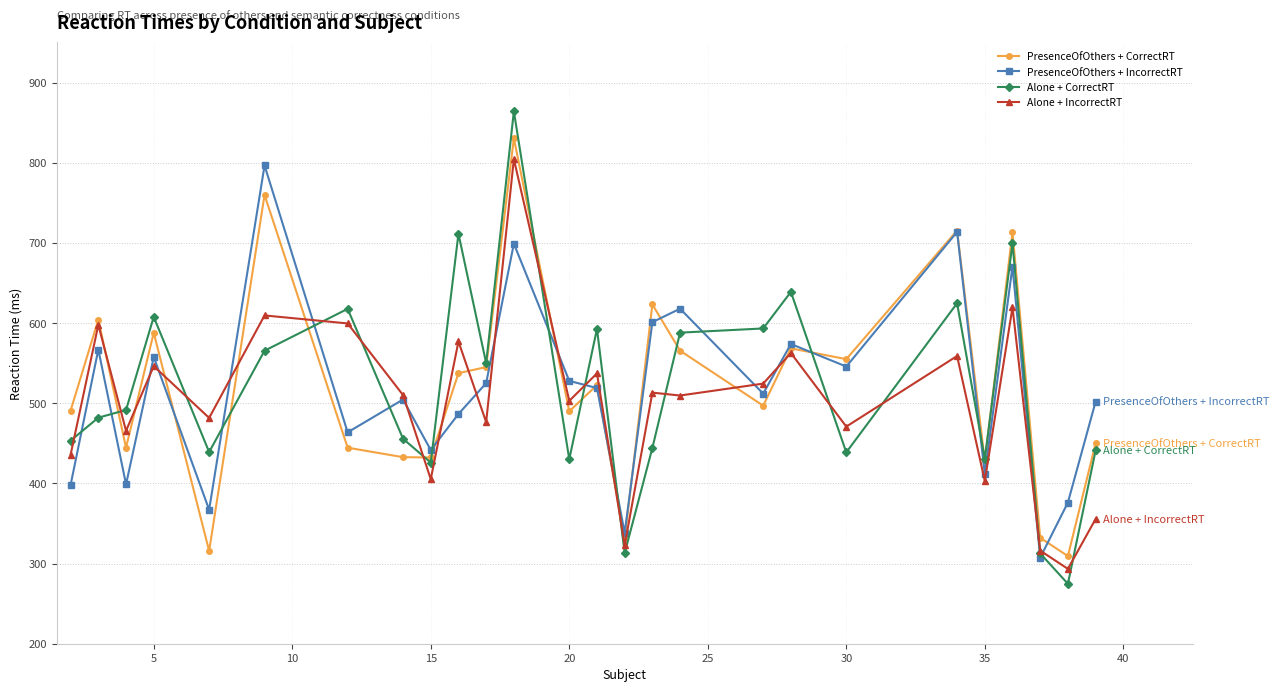

What is the value of the PresenceOfOthers + CorrectRT point at the 17th from the left?

565.5